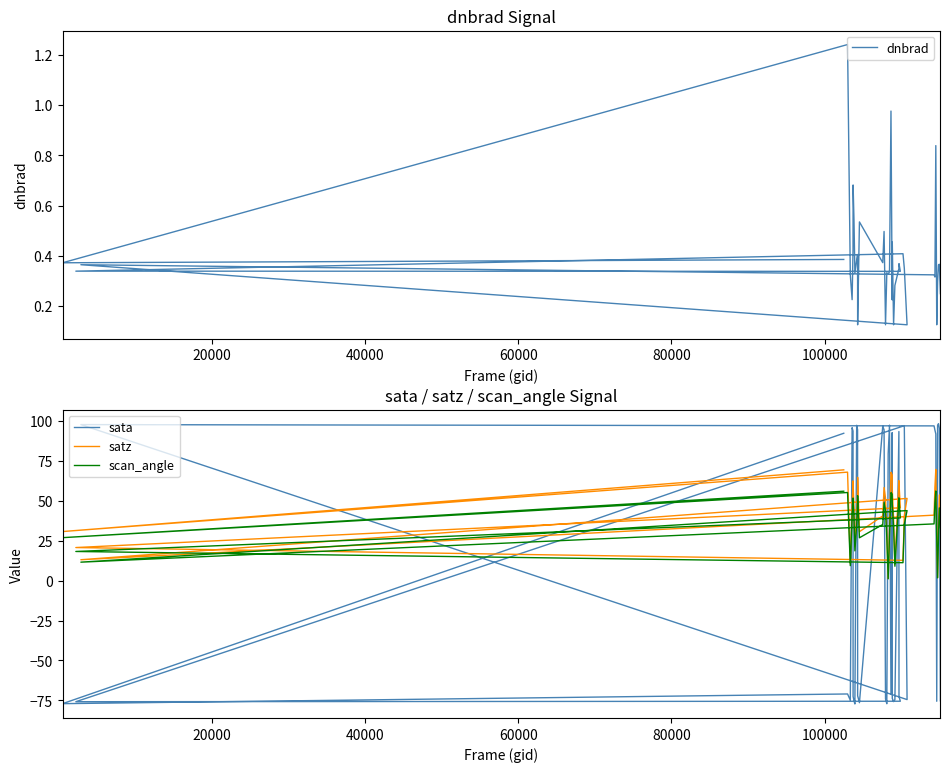

At which category does sata reach its first local peak?

40000